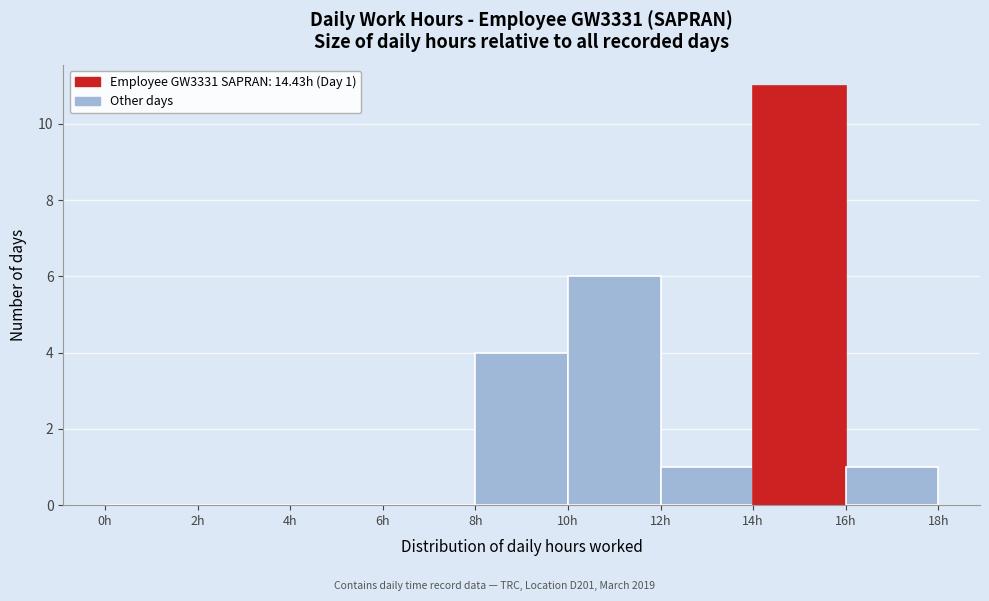

Over which range of the x-axis is the bar tallest?

14 to 16